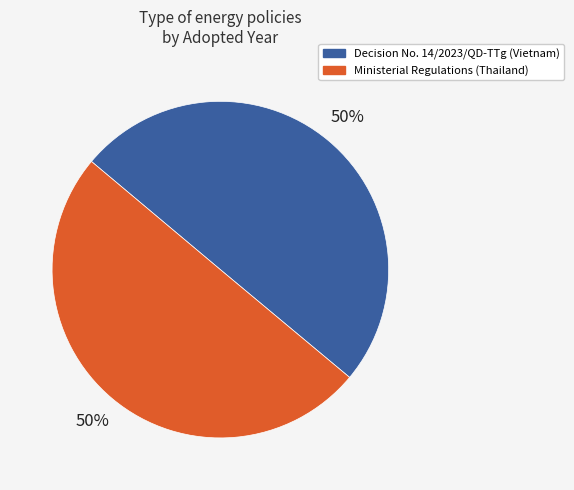

Count the number of slices in the pie.

2